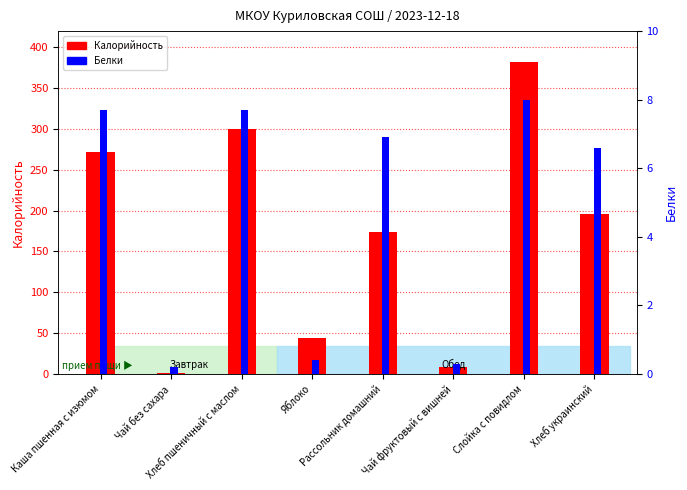

At which label does Калорийность first exceed 195?

Каша пшенная с изюмом